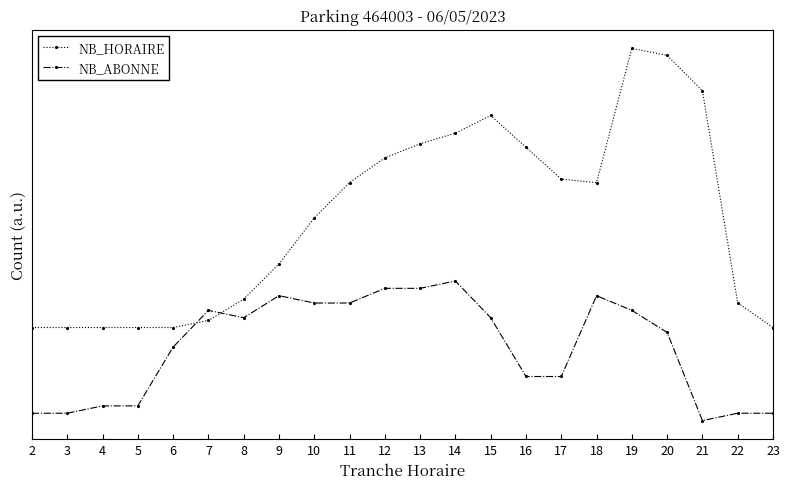

Reading right to left, extract all data points from this chart.

NB_HORAIRE: 20.0	25.3	70.9	78.5	80.0	51.1	51.9	58.7	65.6	61.8	59.5	56.5	51.1	43.5	33.7	26.1	21.5	20.0	20.0	20.0	20.0	20.0
NB_ABONNE: 1.6	1.6	0.0	18.9	23.7	26.8	9.5	9.5	22.1	30.0	28.4	28.4	25.3	25.3	26.8	22.1	23.7	15.8	3.2	3.2	1.6	1.6